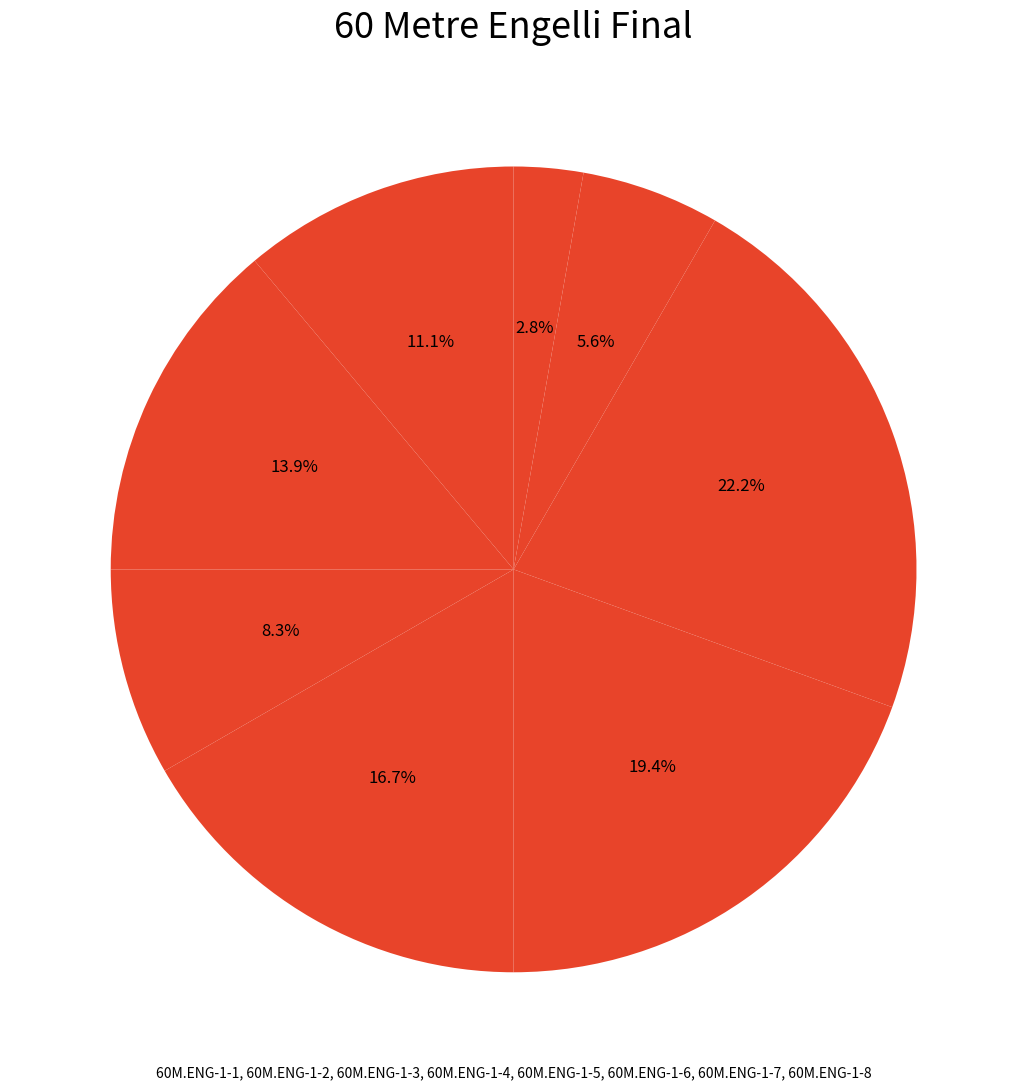

Which category has the biggest portion of the pie?

60M.ENG-1-6